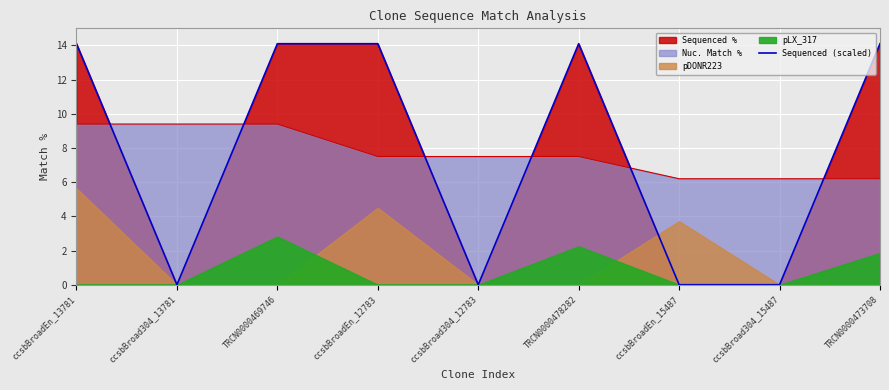

What is the value of the 3rd point from the left?

14.1